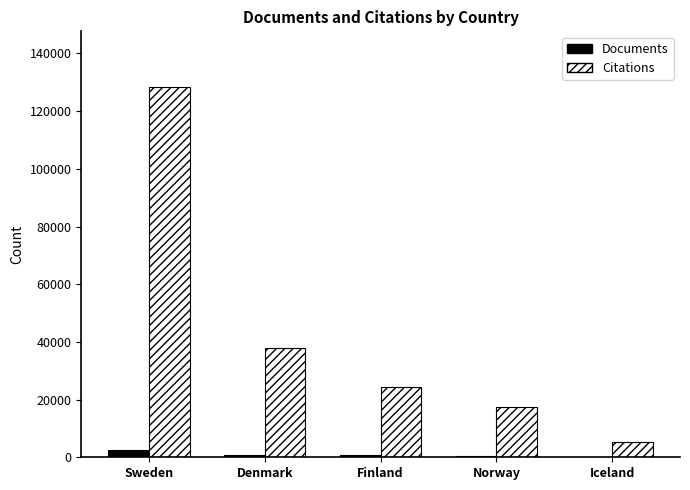

Are the bars horizontal?

No